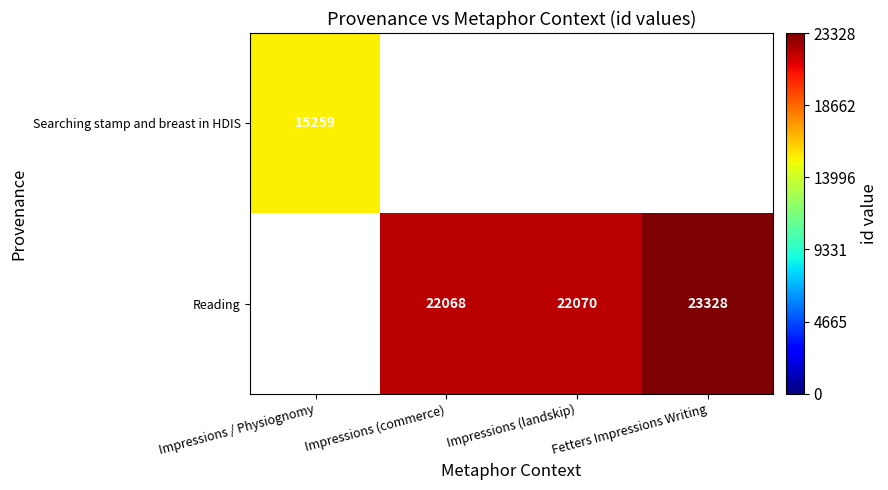

What is the difference between the Reading values at Fetters Impressions Writing and Impressions (landskip)?

1258